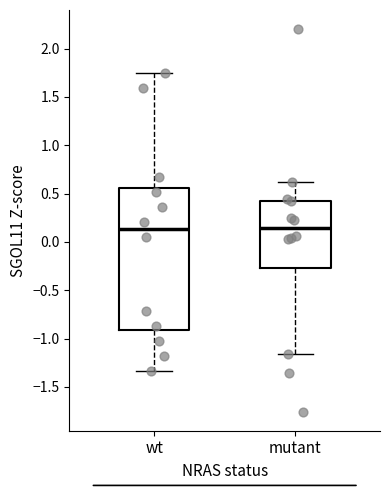

Reading left to right, transcribe this box plot: for each box, give where its median line is, the range the box spans, and where its two whiskers end, as read against the y-axis. The values are not printed on the chart, so give them approximately, as read against the axis.

wt: median 0.15, box -0.90 to 0.55, whiskers -1.35 to 1.75
mutant: median 0.15, box -0.25 to 0.45, whiskers -1.15 to 0.60